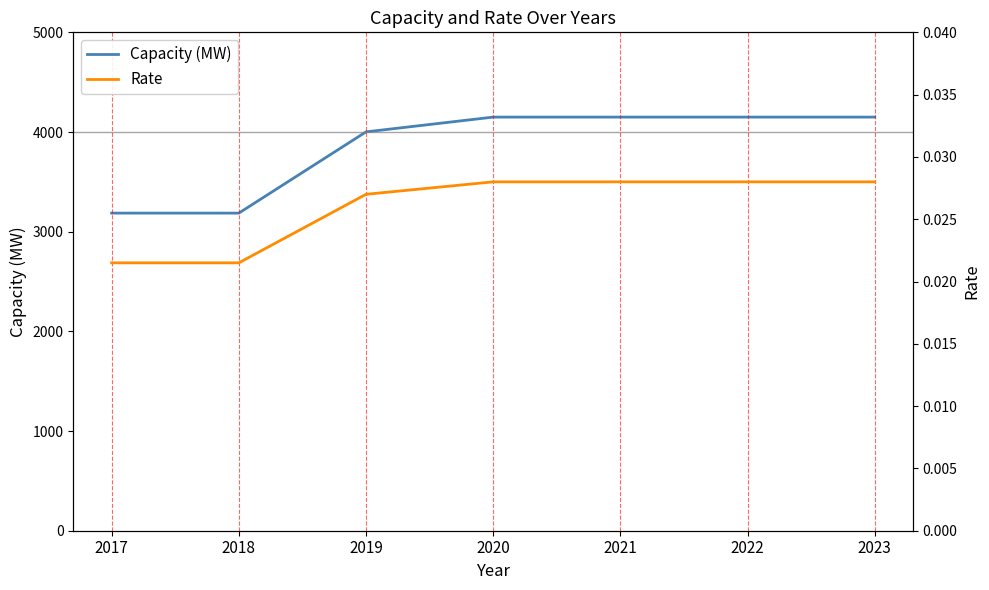

How many values in the Capacity (MW) series are below 4149?

3